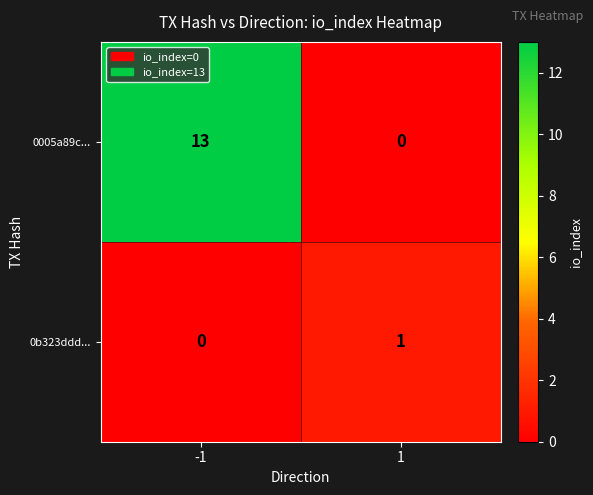

Reading right to left, what are all the values shown in this chart?

0005a89c...: 1=0	-1=13
0b323ddd...: 1=1	-1=0